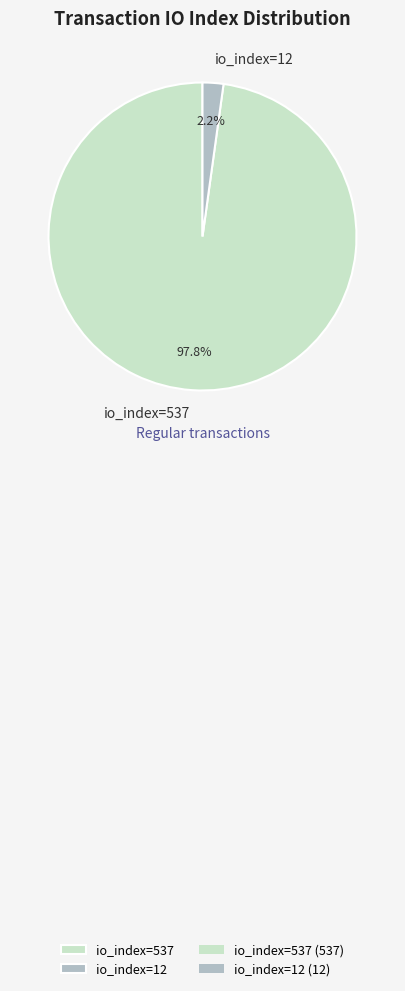

Rank the categories by value from highest to lowest.

io_index=537, io_index=12